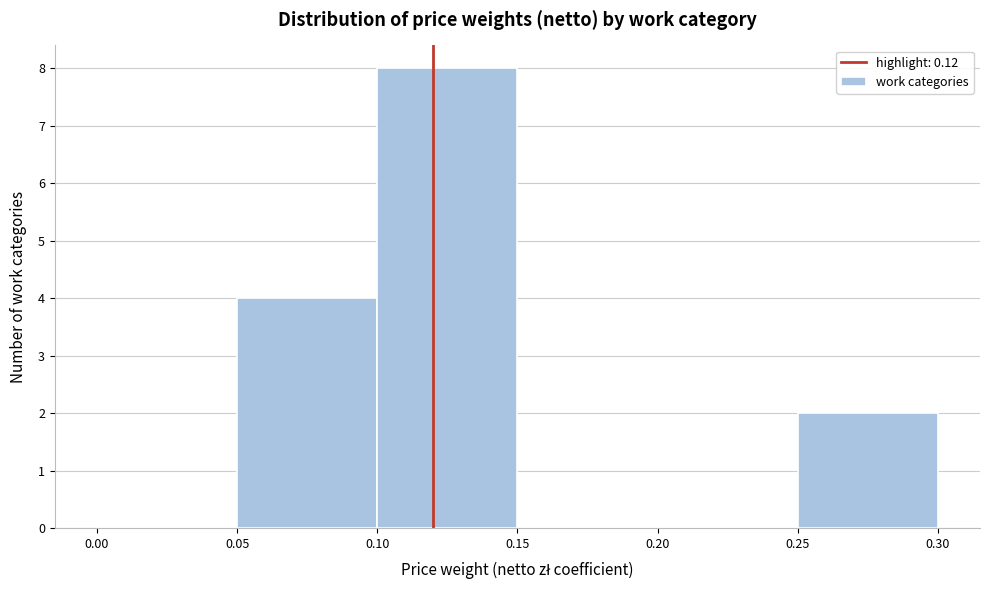

Reading left to right, transcribe this chart: for each bar, give the range it covers on the x-axis and its height. The values are not printed on the chart, so give them approximately, as read against the axis.

0.00 to 0.05: 0
0.05 to 0.10: 4
0.10 to 0.15: 8
0.15 to 0.20: 0
0.20 to 0.25: 0
0.25 to 0.30: 2